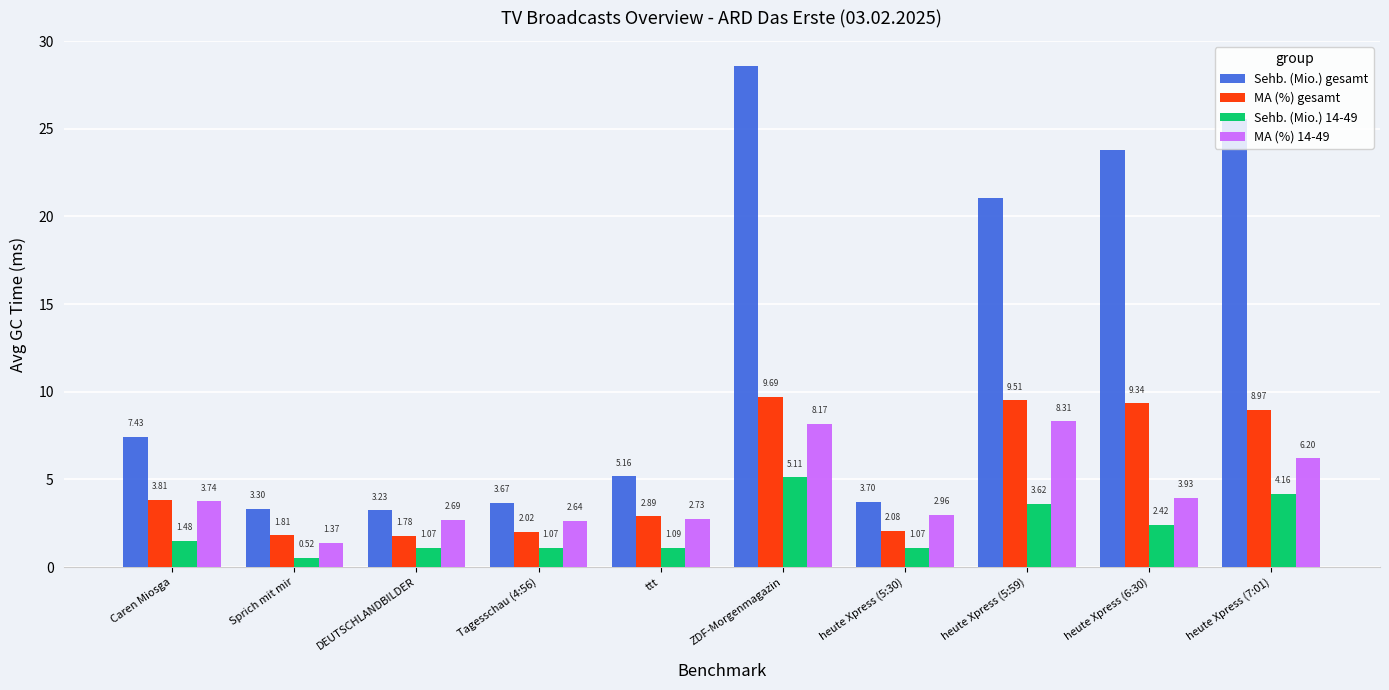

Which category has the lowest value in the MA (%) gesamt series?

DEUTSCHLANDBILDER